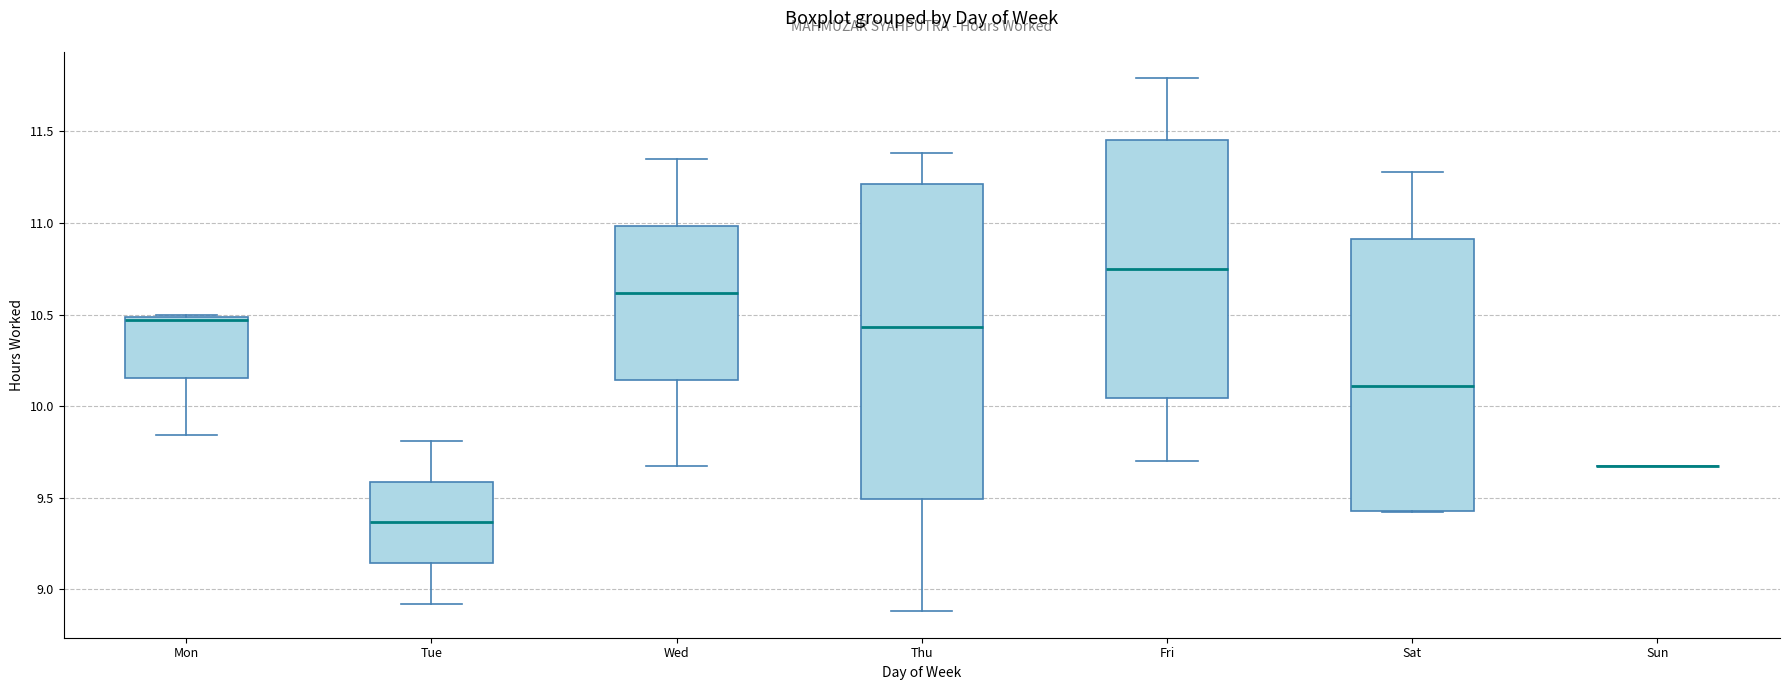

Reading left to right, transcribe this box plot: for each box, give where its median line is, the range the box spans, and where its two whiskers end, as read against the y-axis. The values are not printed on the chart, so give them approximately, as read against the axis.

Mon: median 10.45, box 10.15 to 10.50, whiskers 9.85 to 10.50 (just above the box's upper edge)
Tue: median 9.35, box 9.15 to 9.60, whiskers 8.90 to 9.80
Wed: median 10.60, box 10.15 to 11.00, whiskers 9.65 to 11.35
Thu: median 10.45, box 9.50 to 11.20, whiskers 8.90 to 11.40
Fri: median 10.75, box 10.05 to 11.45, whiskers 9.70 to 11.80
Sat: median 10.10, box 9.45 to 10.90, whiskers 9.40 to 11.30
Sun: box collapsed to a line at 9.65, whiskers 9.65 to 9.65